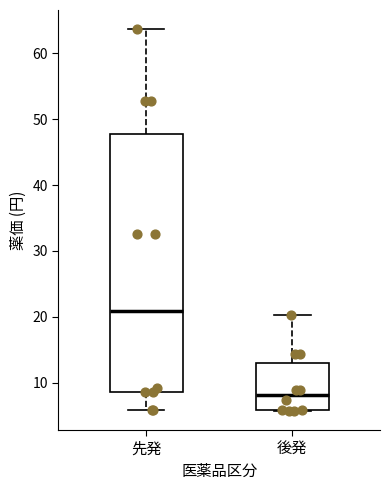

Reading left to right, transcribe this box plot: for each box, give where its median line is, the range the box spans, and where its two whiskers end, as read against the y-axis. The values are not printed on the chart, so give them approximately, as read against the axis.

先発: median 21, box 9 to 48, whiskers 6 to 64
後発: median 8, box 6 to 13, whiskers 6 to 20